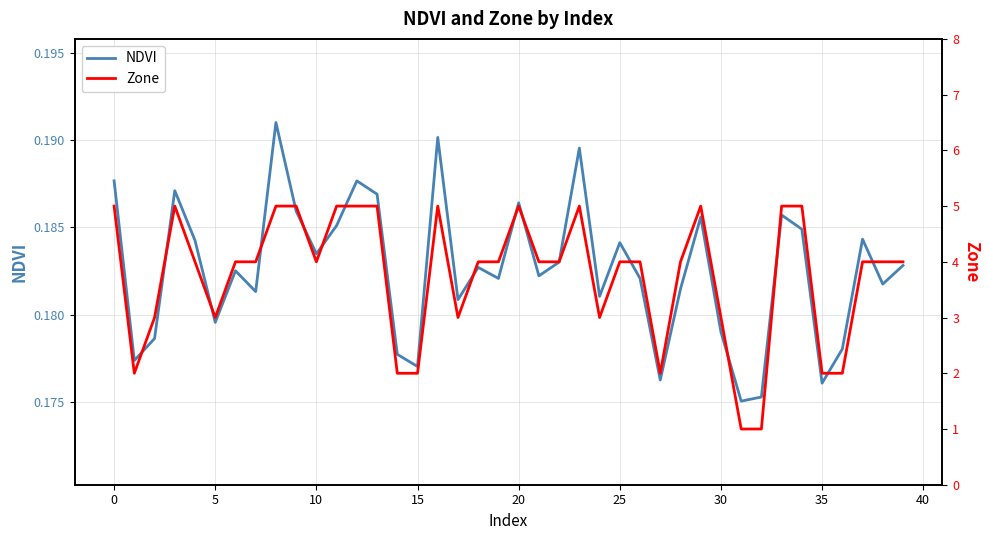

How many data points does each series have?

40